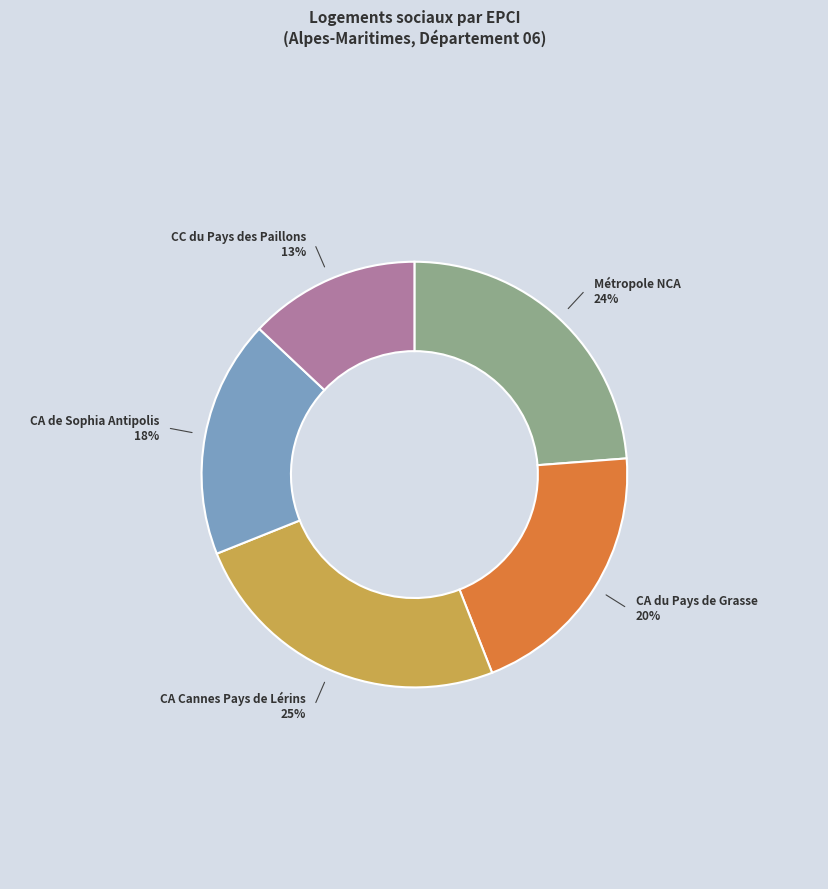

Is there a majority slice in this chart?

No